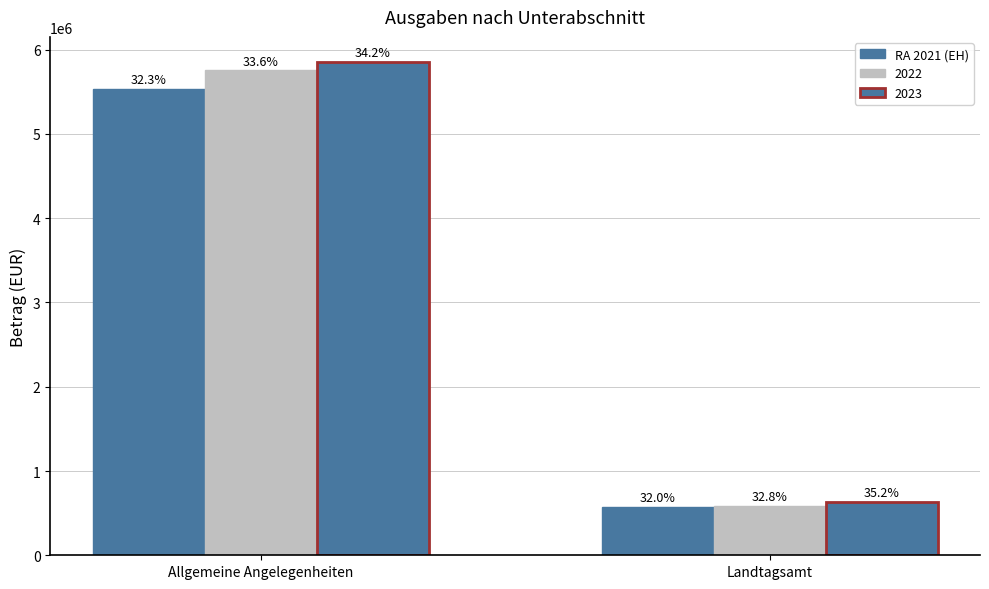

How many bars are there in each group?

3